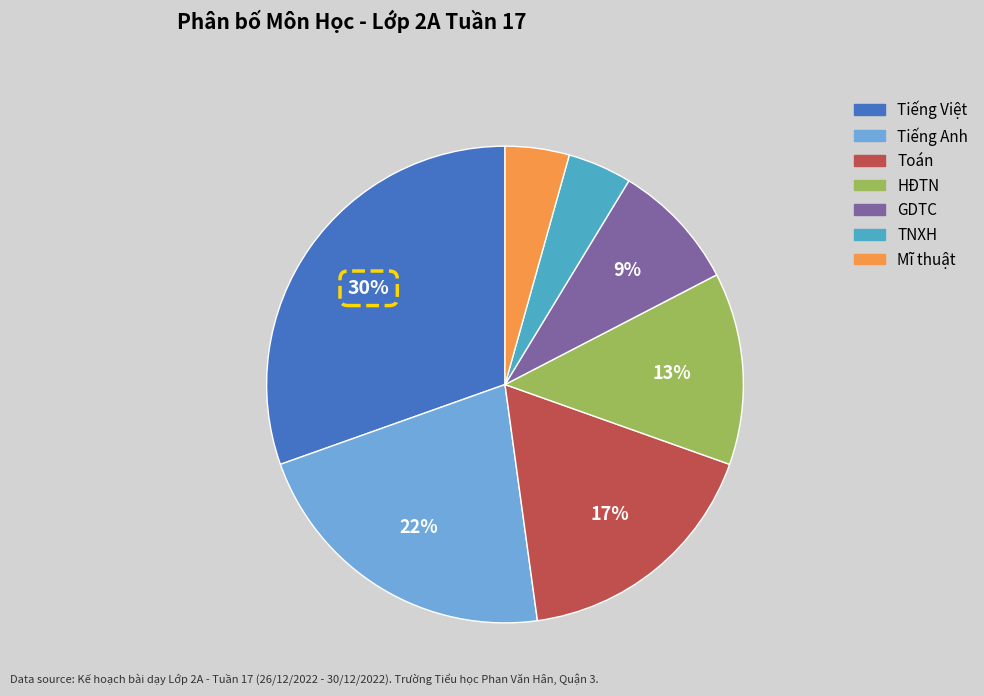

Count the number of slices in the pie.

7